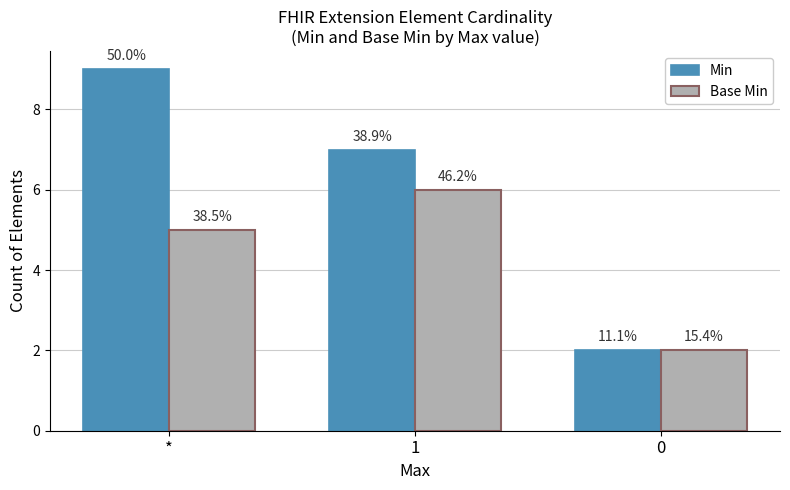

What is the approximate value of Base Min at 0?

2